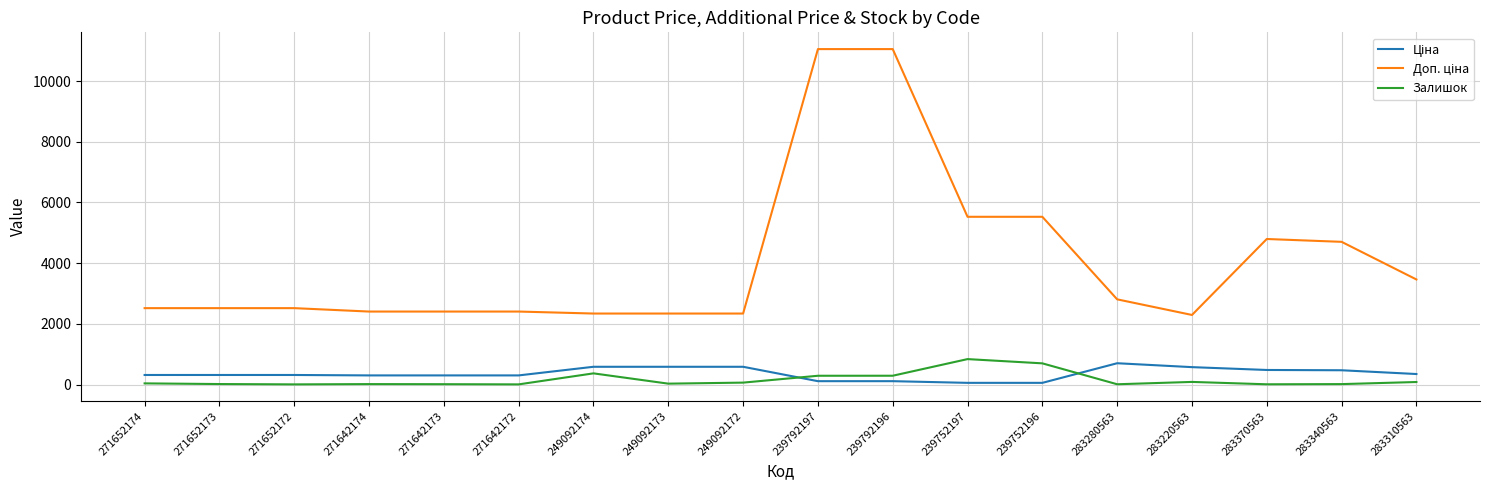

How many series are shown in this chart?

3